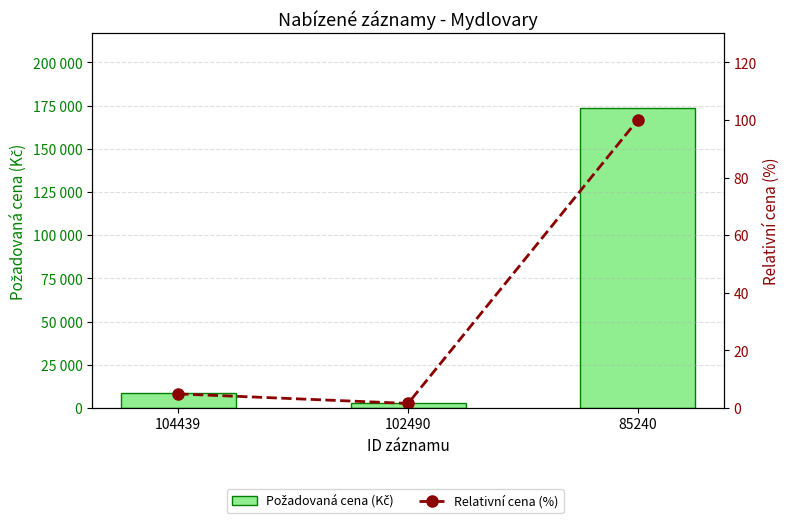

Reading left to right, transcribe all the data shown in this chart.

Požadovaná cena (Kč): 8470.0	2740.0	173400.0
Relativní cena (%): 4.9	1.6	100.0